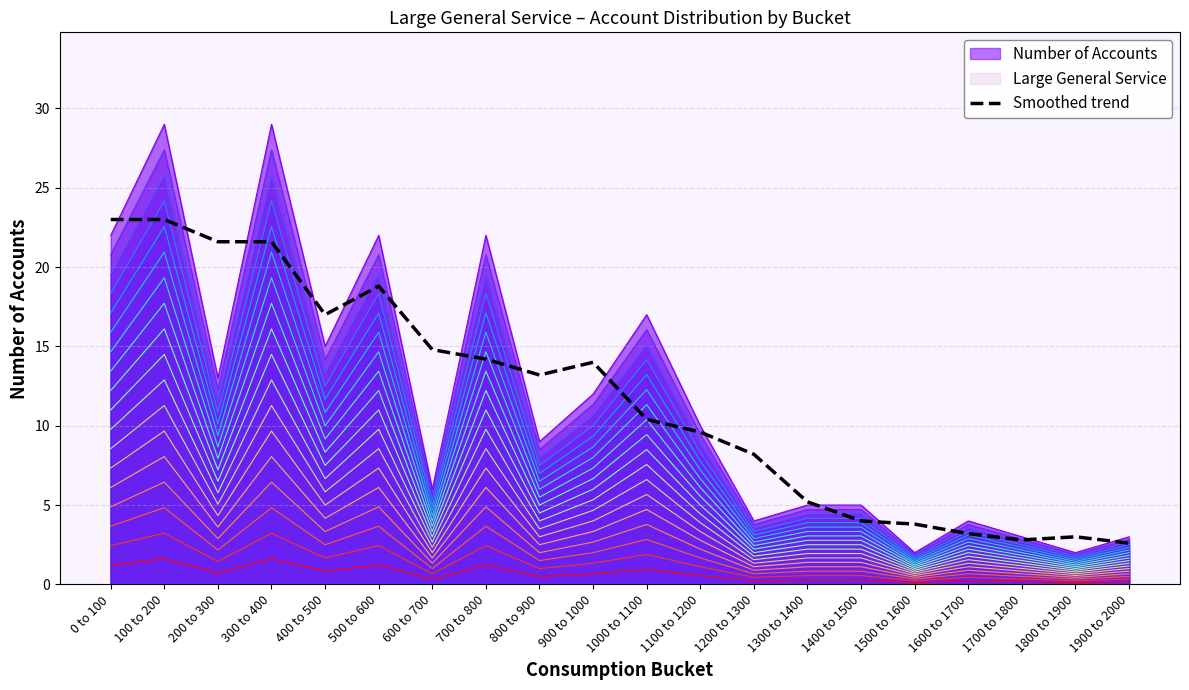

How many values are below 13?

10